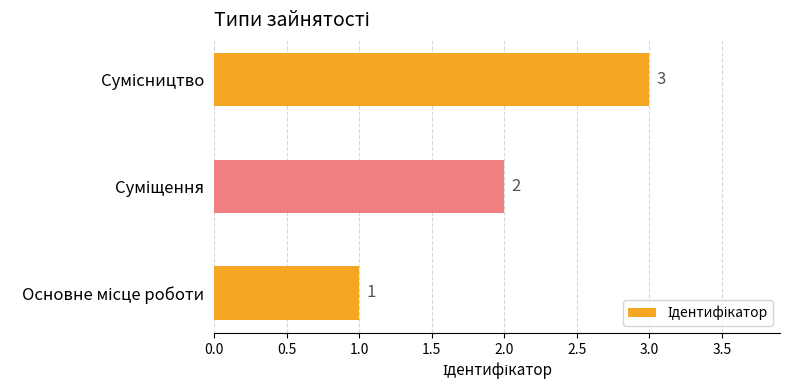

How many data points does each series have?

3